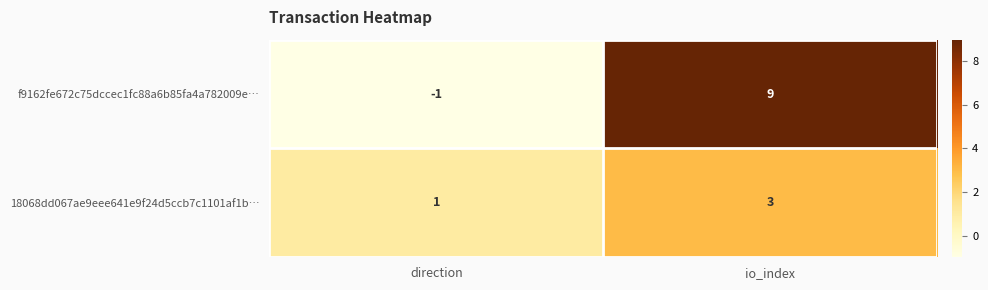

What is the highest value of the 18068dd067ae9eee641e9f24d5ccb7c1101af1b… series?

3